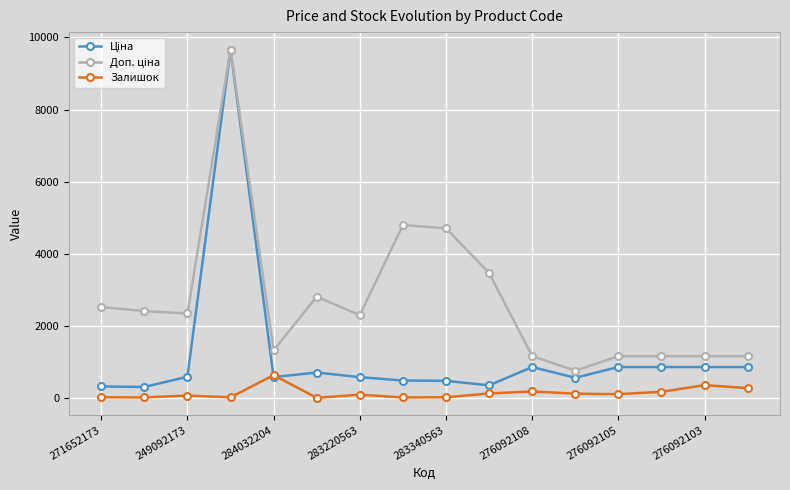

What is the greatest value displayed?

9664.7